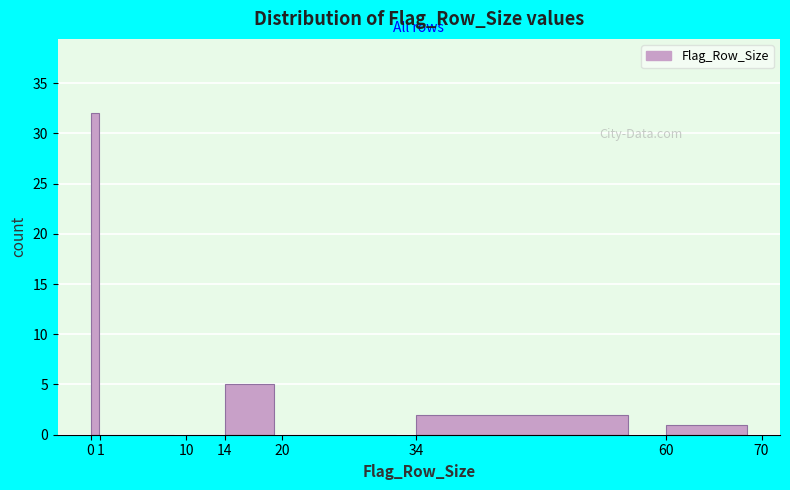

Reading left to right, list every bar in this chart as the range it spans on the x-axis followed by its height. The values are not printed on the chart, so give them approximately, as read against the axis.

0 to 1: 32
1 to 10: 0
10 to 14: 0
14 to 20: 5
20 to 34: 0
34 to 60: 2
60 to 70: 1